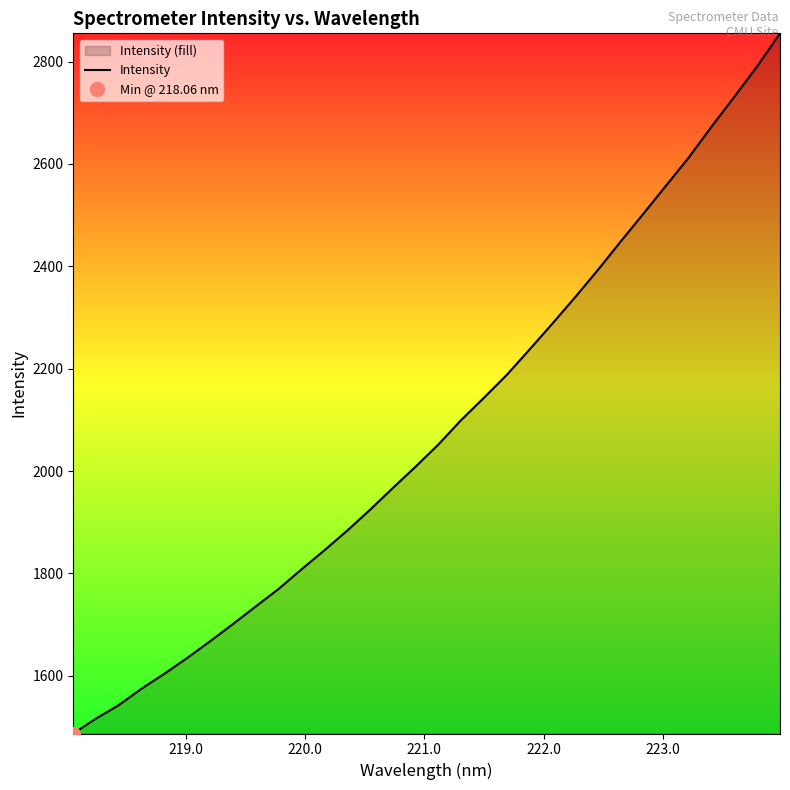

What is the highest value of the Intensity series?

2855.1